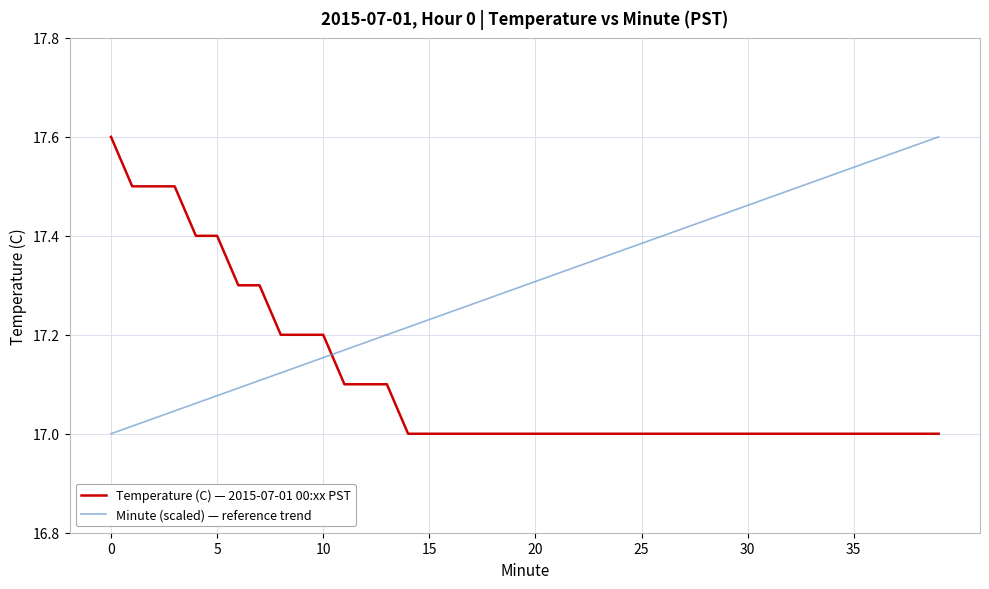

How many times do Temperature (C) — 2015-07-01 00:xx PST and Minute (scaled) — reference trend cross each other?

1